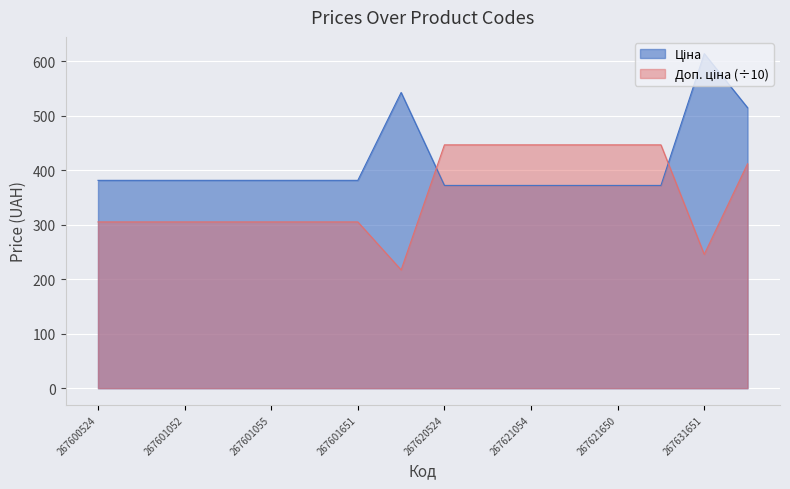

What is the maximum value shown in the chart?

614.1